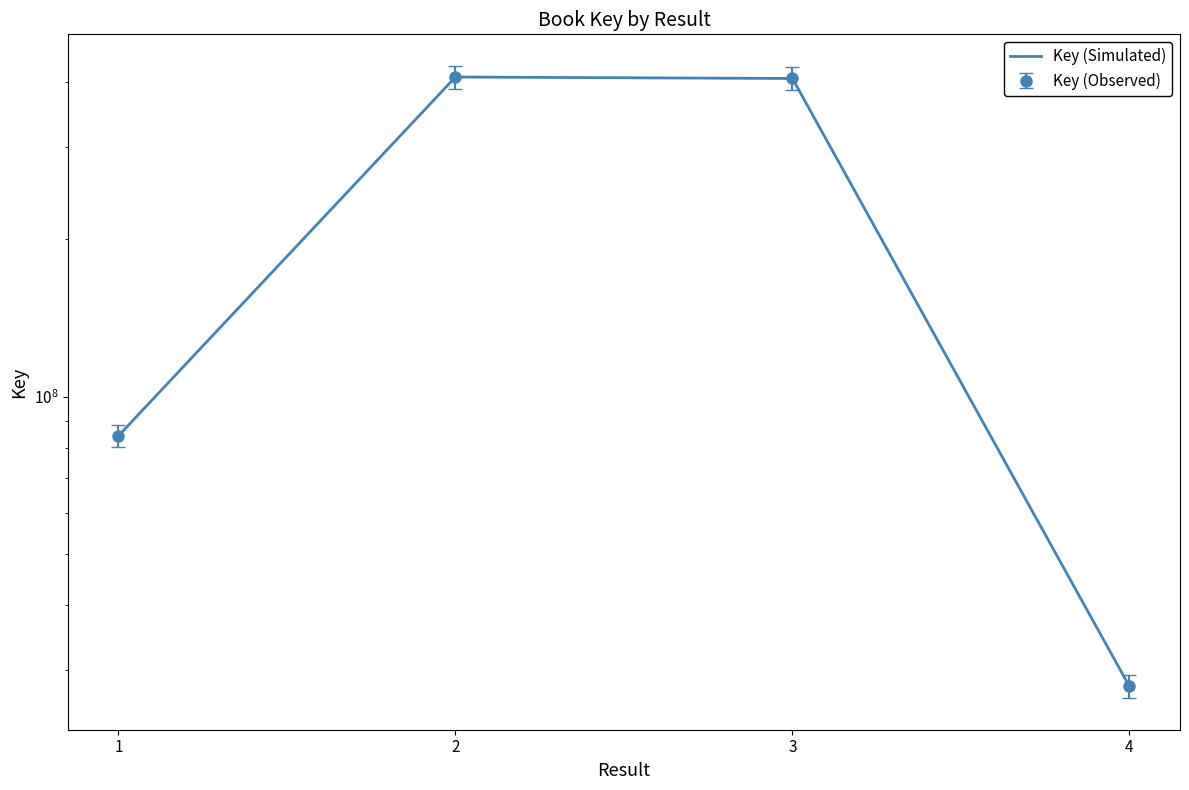

Rank the categories by value from lowest to highest.

4, 1, 3, 2